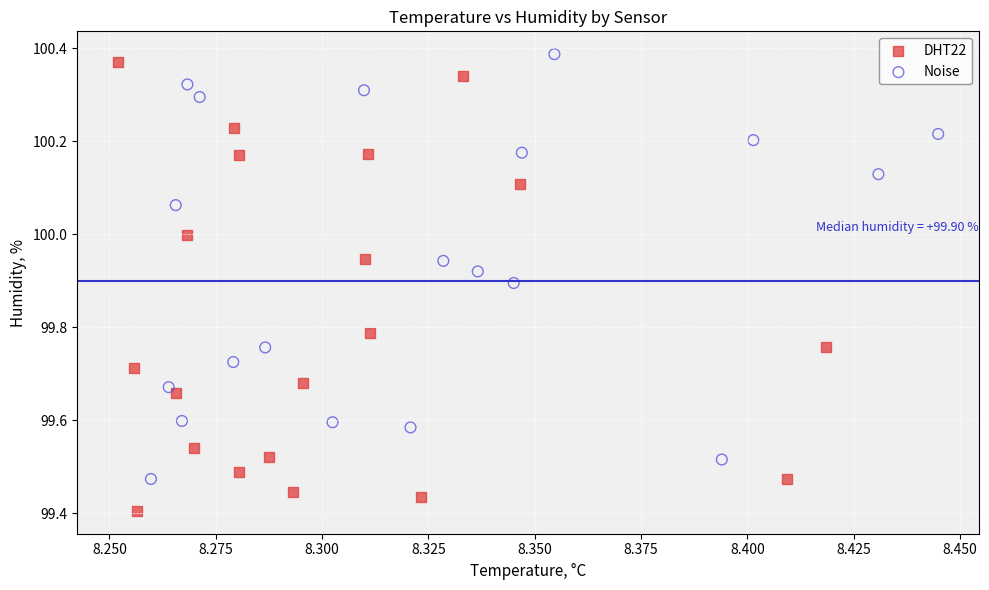

Which series reaches the minimum Y coordinate?

DHT22